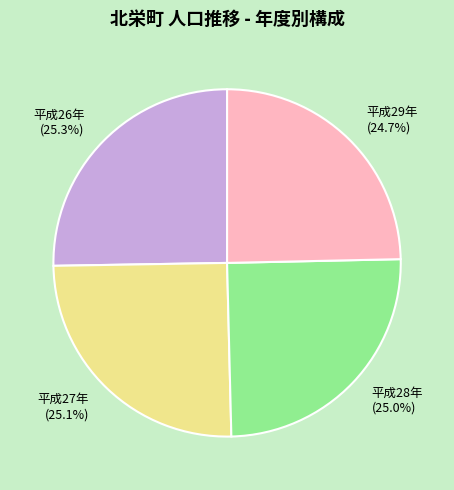

Approximately how many times larger is the value at 平成26年 compared to 平成28年?

1.0